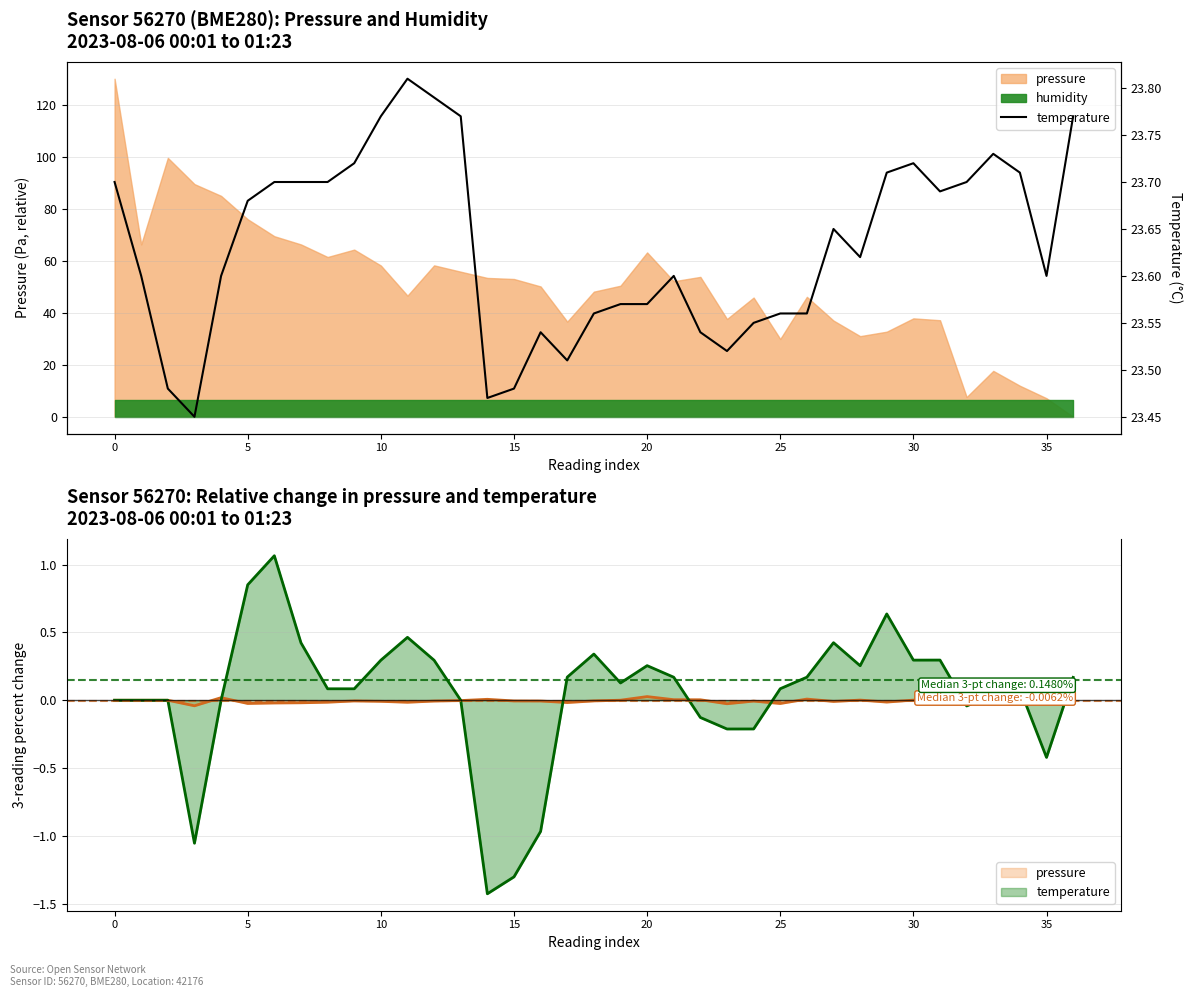

What is the smallest value displayed?

23.4